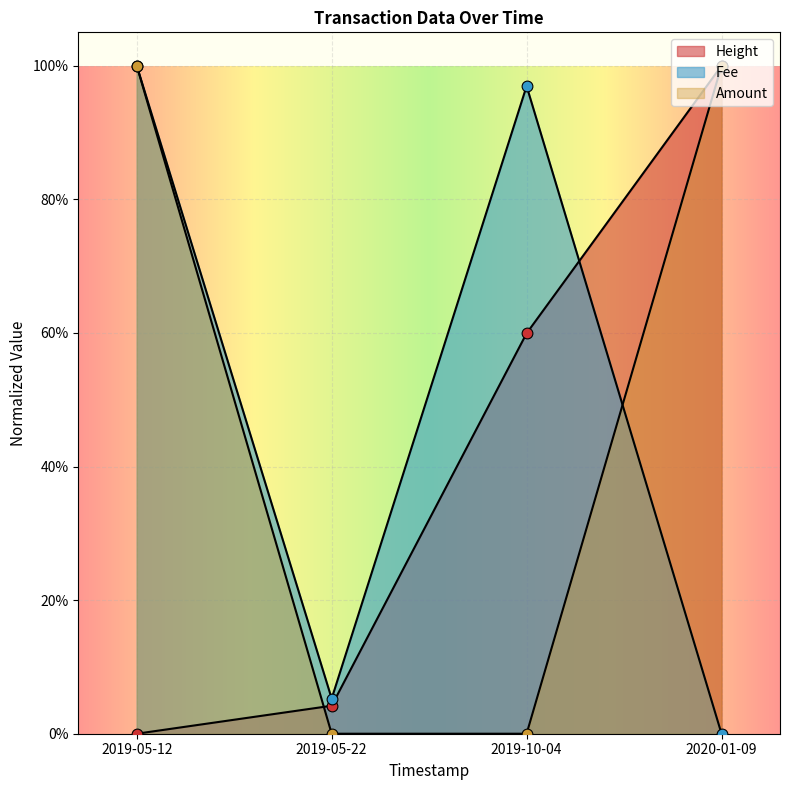

Which series has the largest total across all categories?

Fee